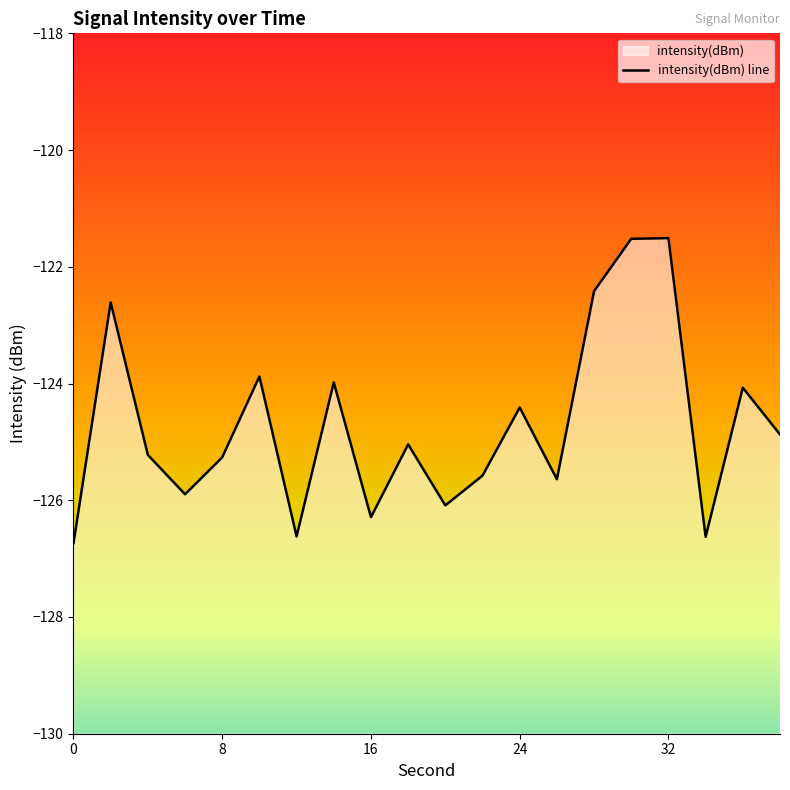

What is the sum of all values?

-2494.3